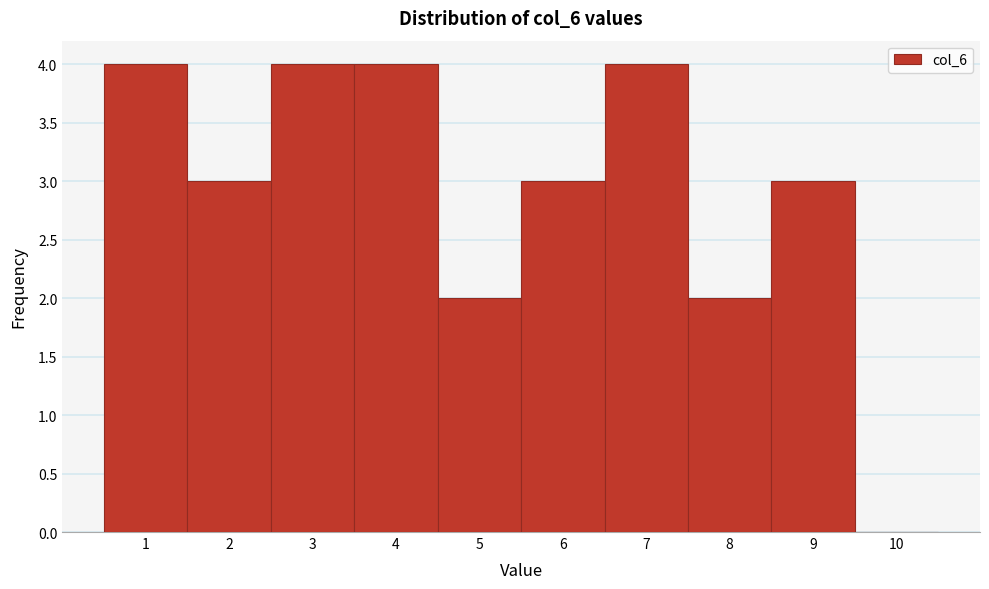

Reading left to right, list every bar in this chart as the range it spans on the x-axis followed by its height. The values are not printed on the chart, so give them approximately, as read against the axis.

0.5 to 1.5: 4
1.5 to 2.5: 3
2.5 to 3.5: 4
3.5 to 4.5: 4
4.5 to 5.5: 2
5.5 to 6.5: 3
6.5 to 7.5: 4
7.5 to 8.5: 2
8.5 to 9.5: 3
9.5 to 10.5: 0